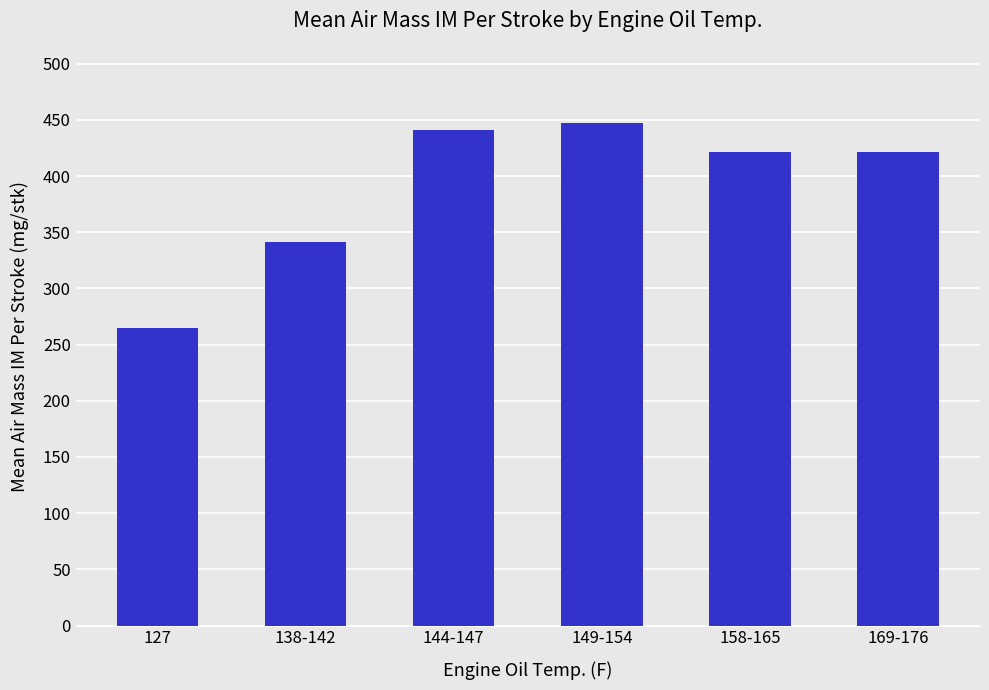

What is the label of the 2nd bar from the left?

138-142